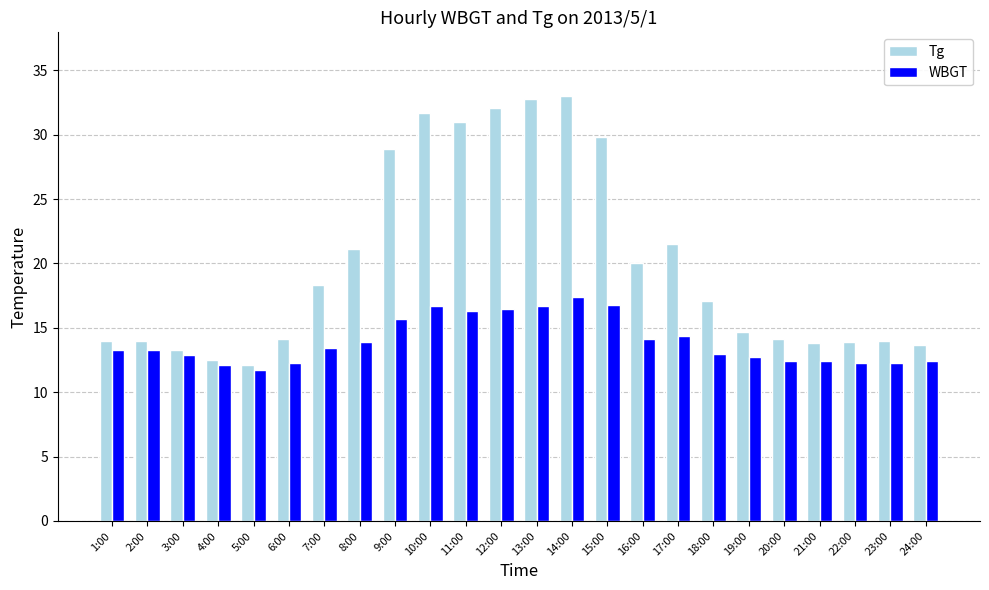

True or false: WBGT has a value of 13.9 at 8:00.

True